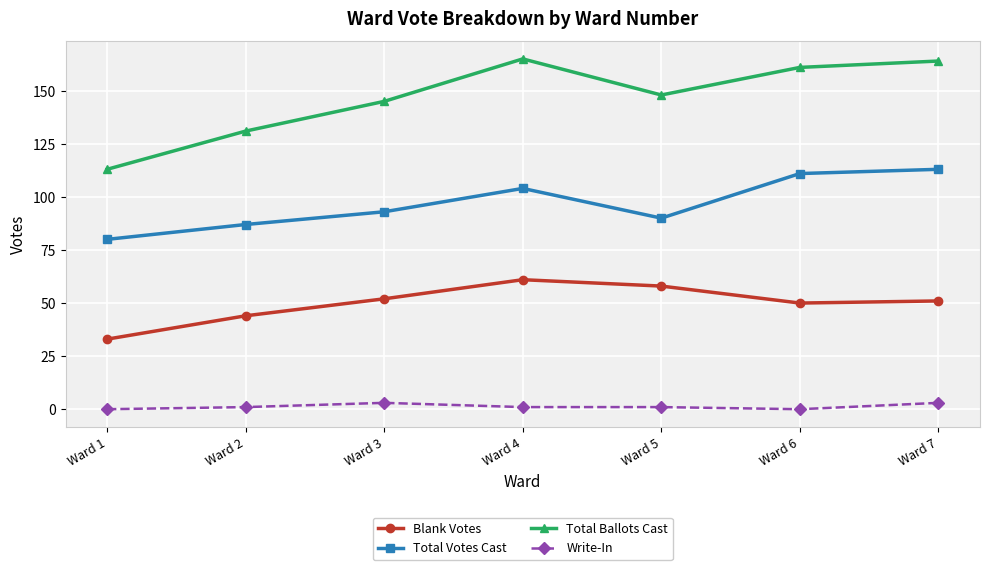

What is the difference between the second highest and minimum values in the Total Ballots Cast series?

51